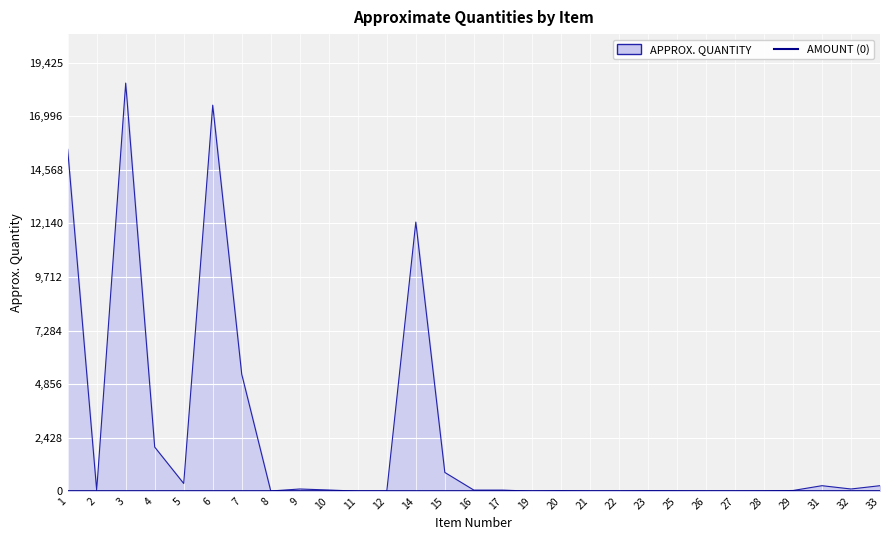

What is the difference between the second highest and minimum values?

17499